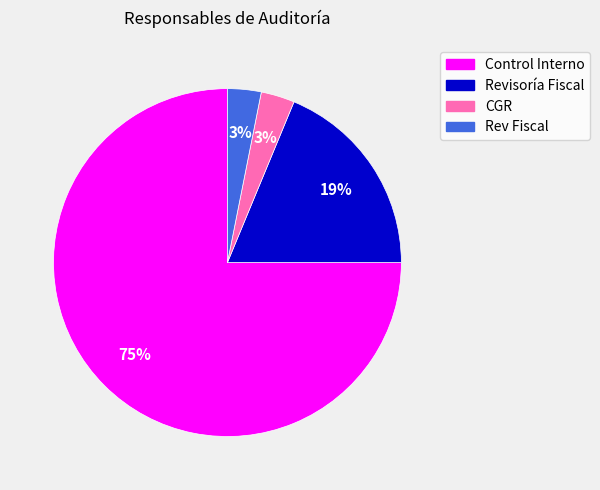

Is the sum of Revisoría Fiscal and Rev Fiscal greater than half?

No